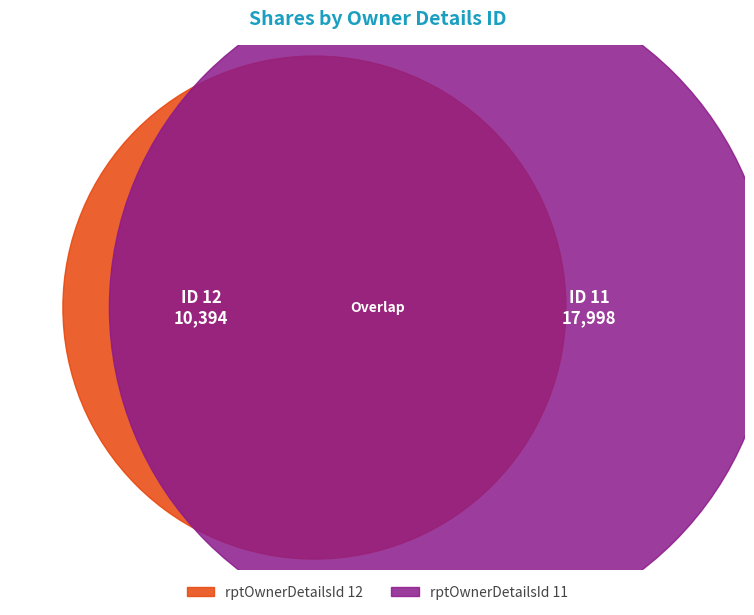

To the nearest percent, what is the average slice percentage?

50%